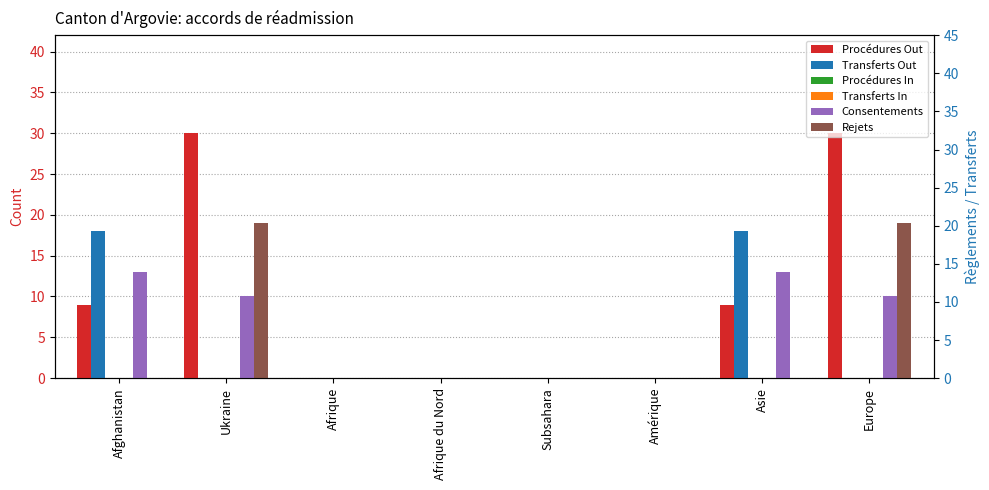

What is the difference between the maximum and minimum values in the Rejets series?

19